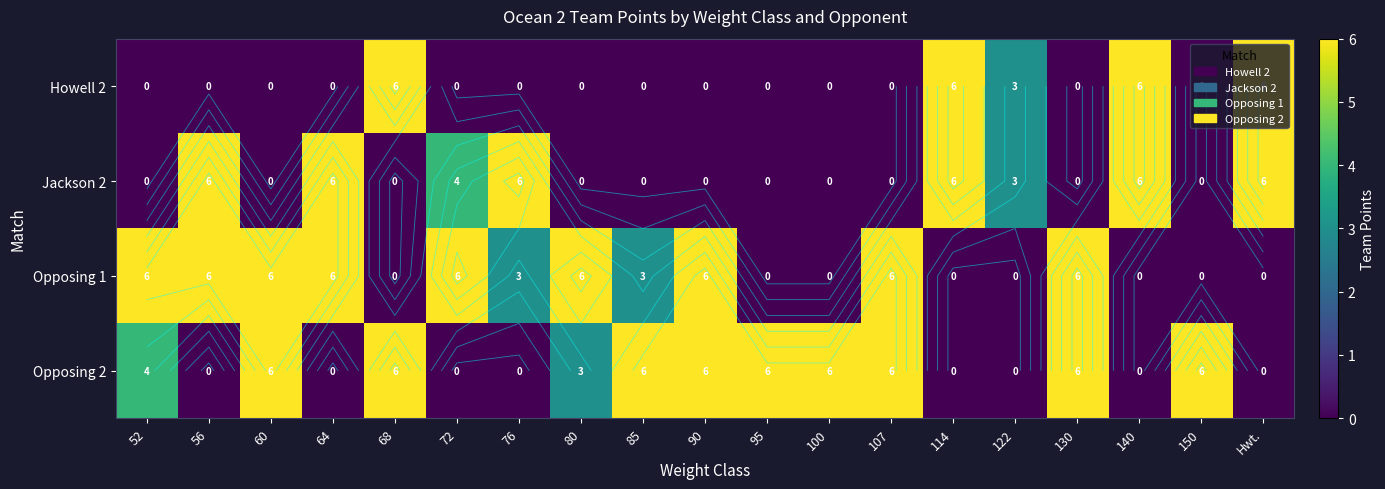

How many Opposing 2 values are between 0 and 6?

19